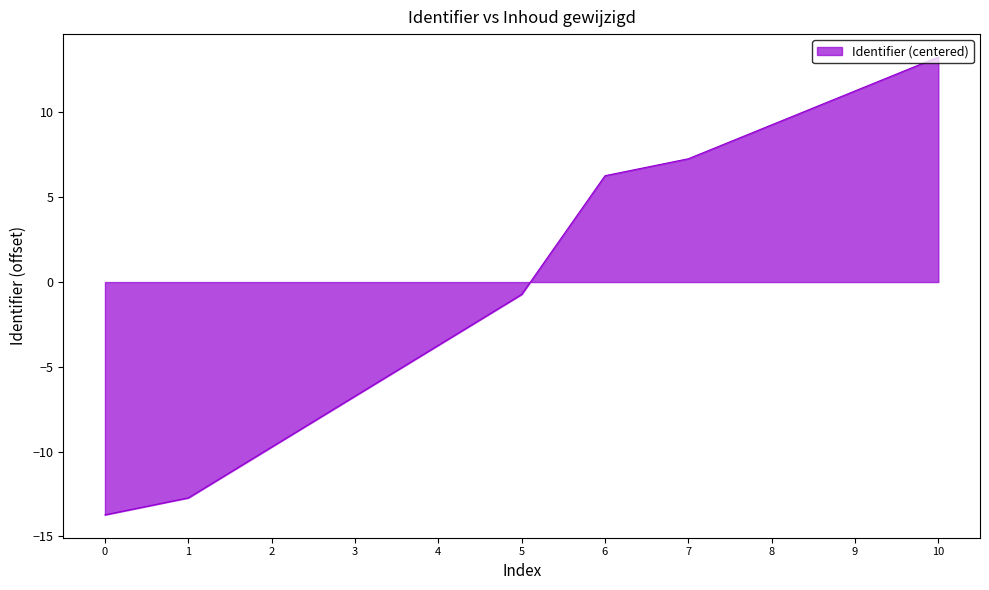

At which label does the data first exceed 0?

6